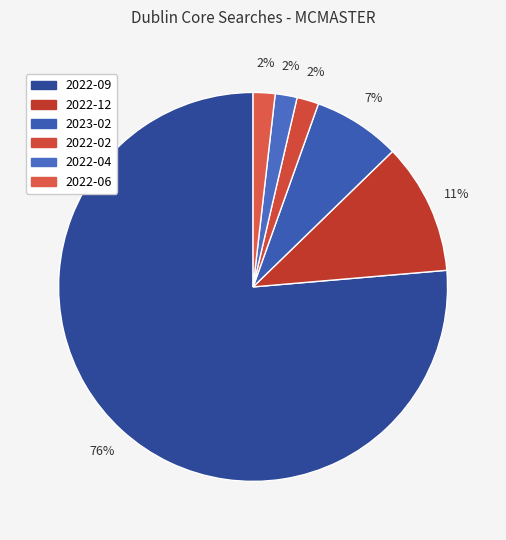

The 2023-02 slice represents 7% of the pie. True or false?

True